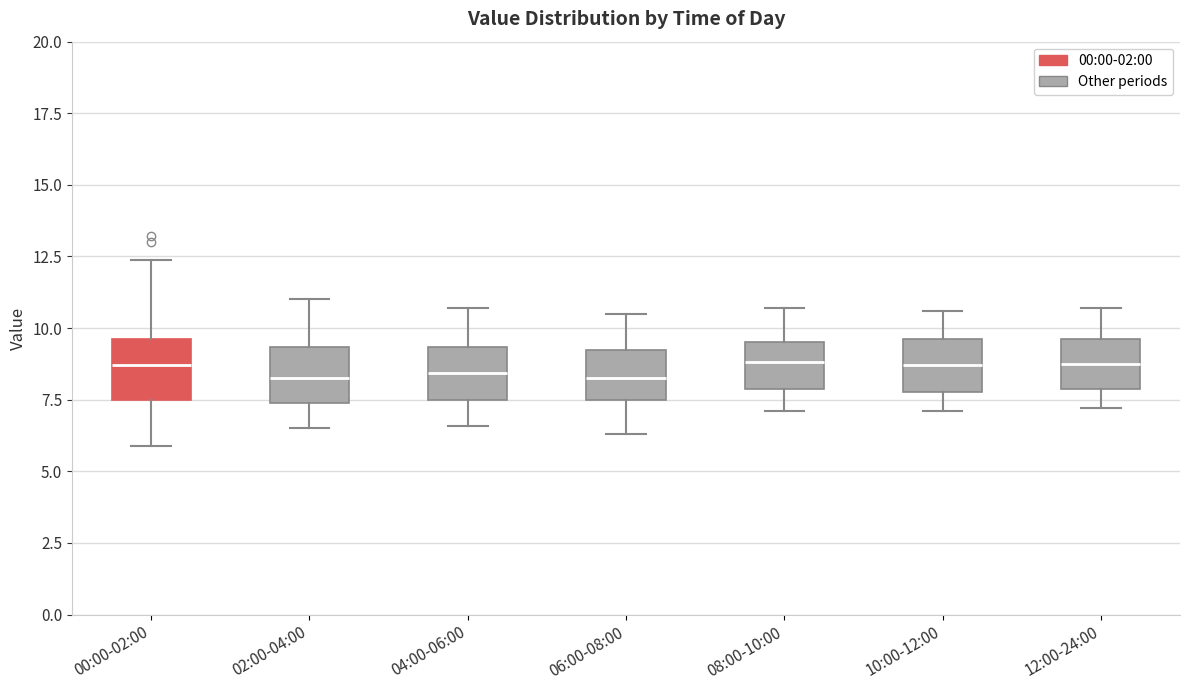

Reading left to right, transcribe this box plot: for each box, give where its median line is, the range the box spans, and where its two whiskers end, as read against the y-axis. The values are not printed on the chart, so give them approximately, as read against the axis.

00:00-02:00: median 8.5, box 7.5 to 9.5, whiskers 6.0 to 12.5
02:00-04:00: median 8.5, box 7.5 to 9.5, whiskers 6.5 to 11.0
04:00-06:00: median 8.5, box 7.5 to 9.5, whiskers 6.5 to 10.5
06:00-08:00: median 8.5, box 7.5 to 9.5, whiskers 6.5 to 10.5
08:00-10:00: median 9.0, box 8.0 to 9.5, whiskers 7.0 to 10.5
10:00-12:00: median 8.5, box 8.0 to 9.5, whiskers 7.0 to 10.5
12:00-24:00: median 9.0, box 8.0 to 9.5, whiskers 7.0 to 10.5